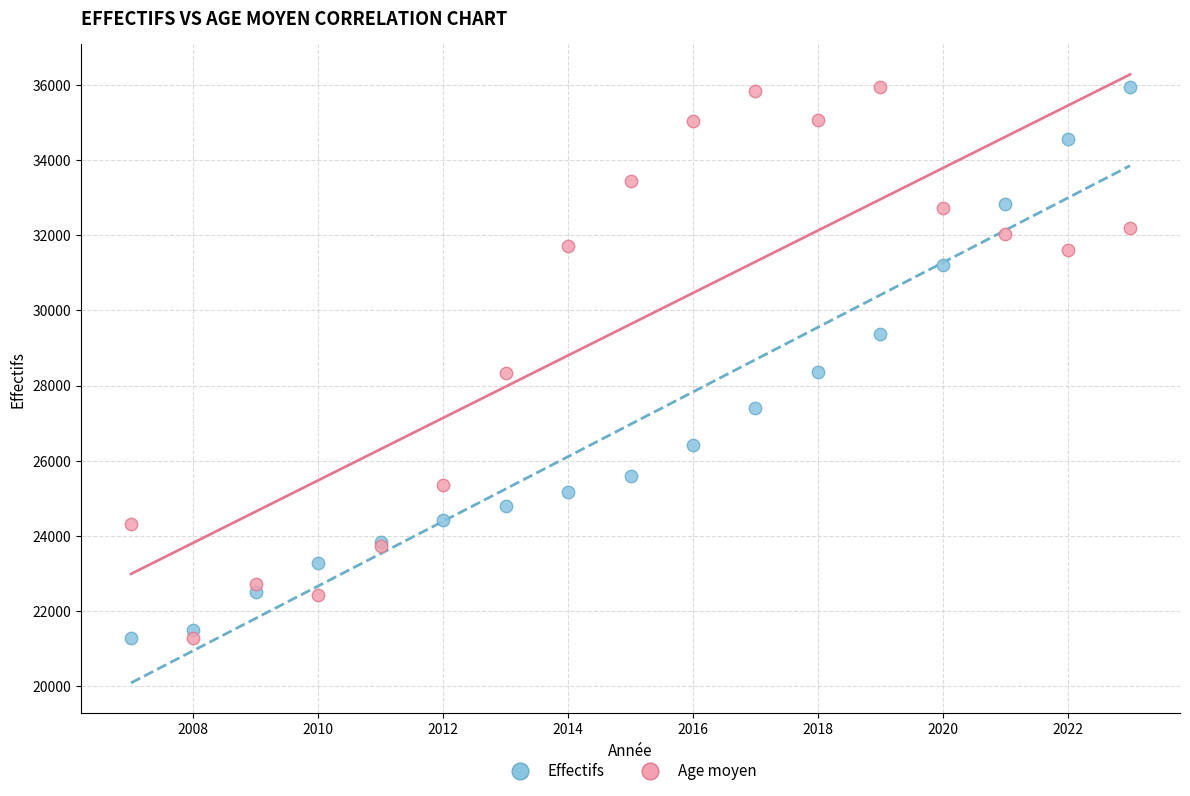

What is the X range (max minus min) for the scatter plot?

16.0